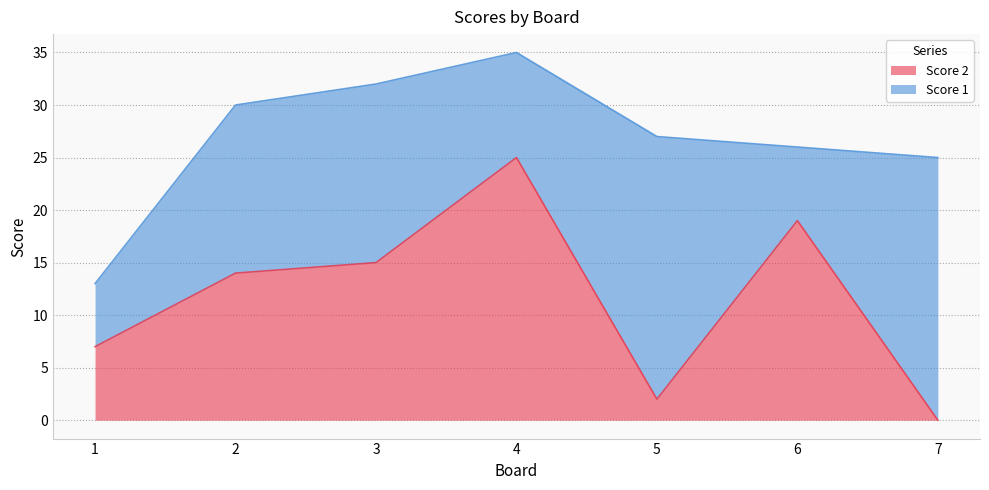

List the labels in order of value, smallest first.

7, 5, 1, 2, 3, 6, 4